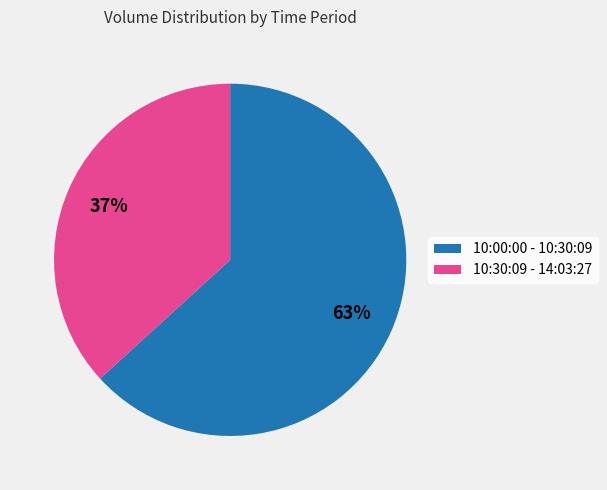

Combined, do 10:30:09 - 14:03:27 and 10:00:00 - 10:30:09 account for over 50%?

Yes